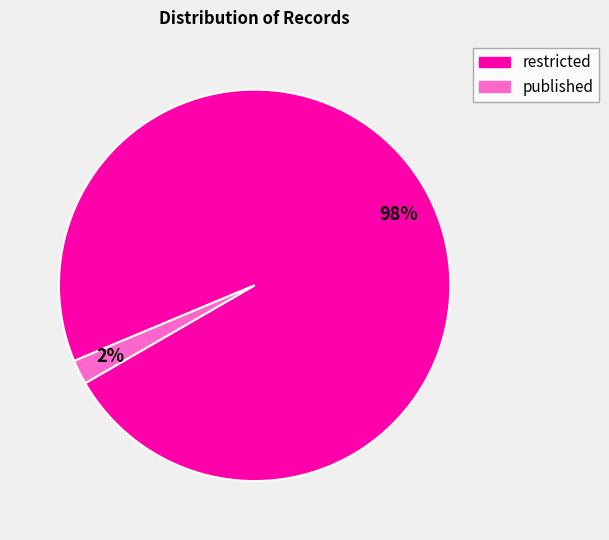

Is it true that restricted is 98% of the pie?

True